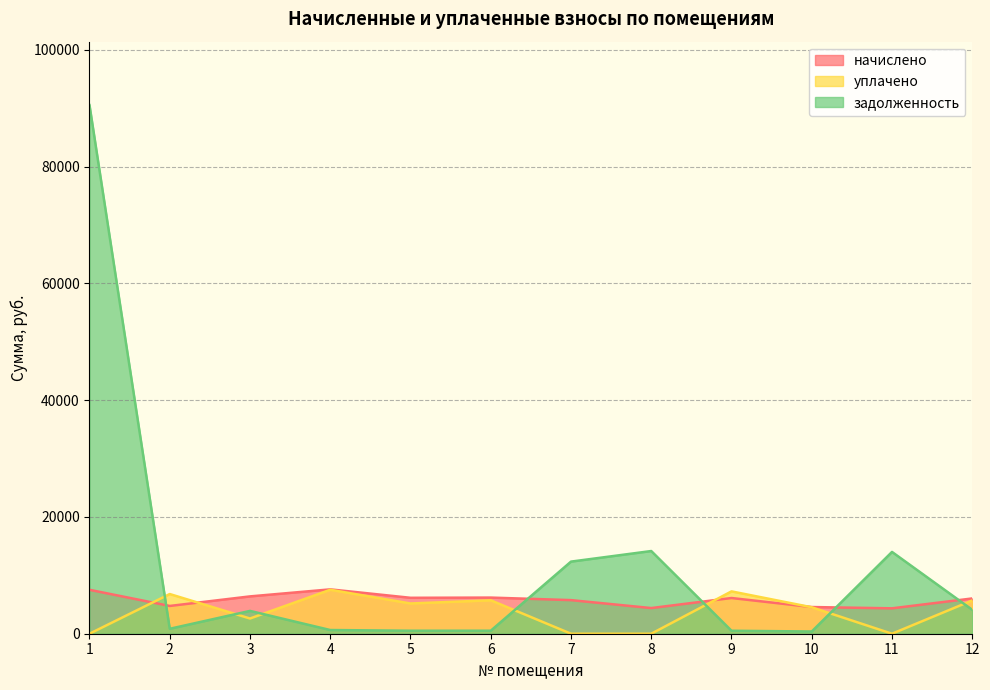

At how many categories does at least one series exceed 81738?

1